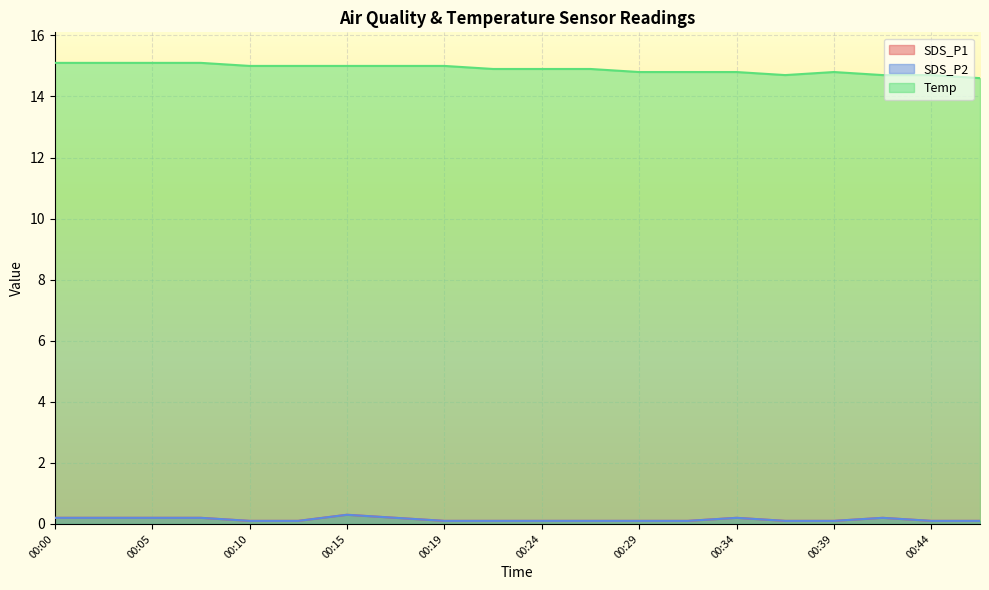

The Temp series shows 6.4 at 00:32. True or false?

False